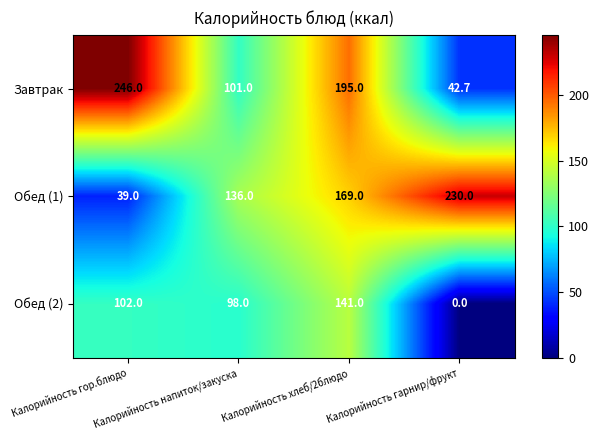

What is the average value of the Завтрак series?

146.2